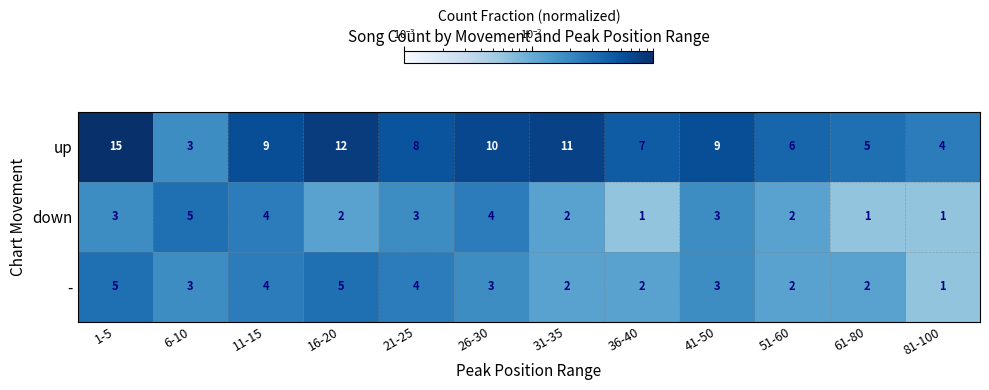

At which category does the chart reach its peak across all series?

1-5